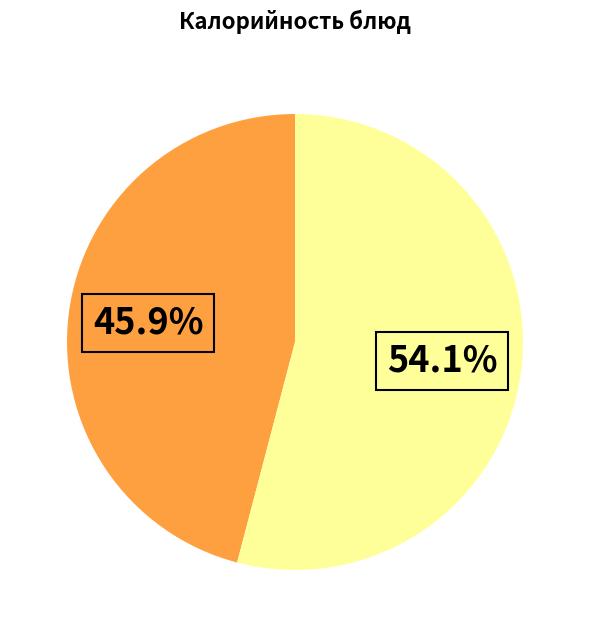

Is there any slice that represents more than half of the pie?

Yes